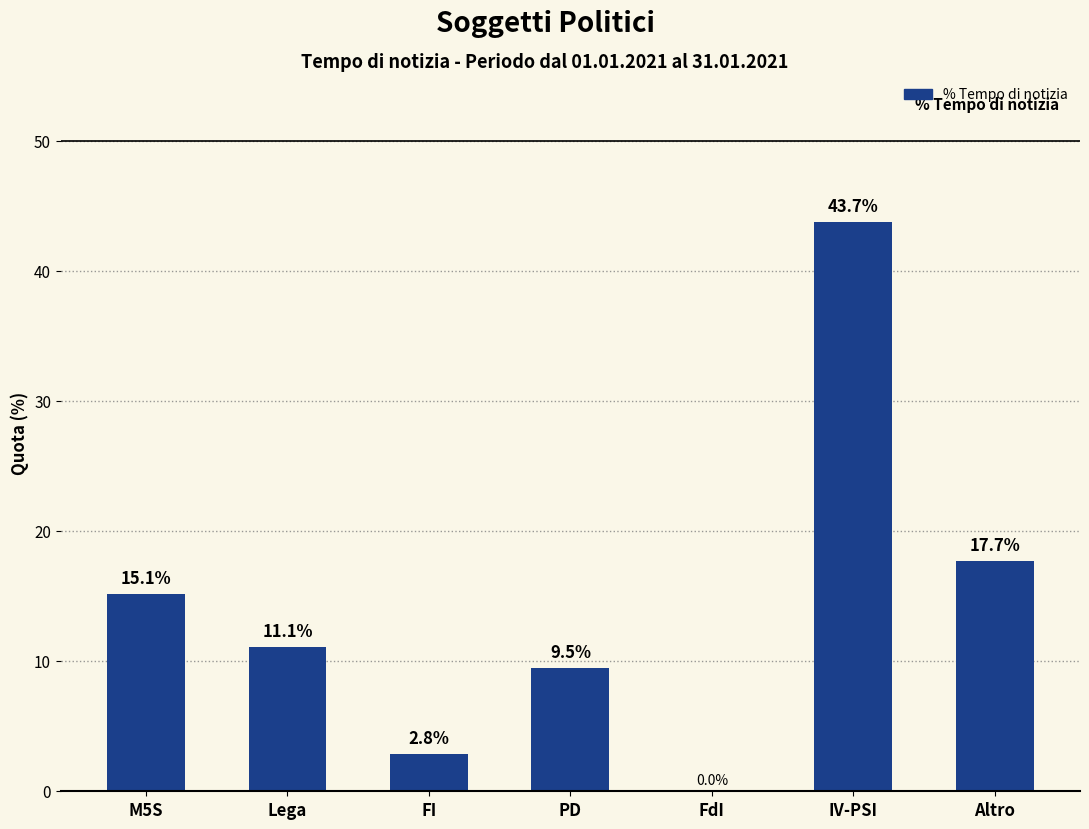

How many positive values are there?

6